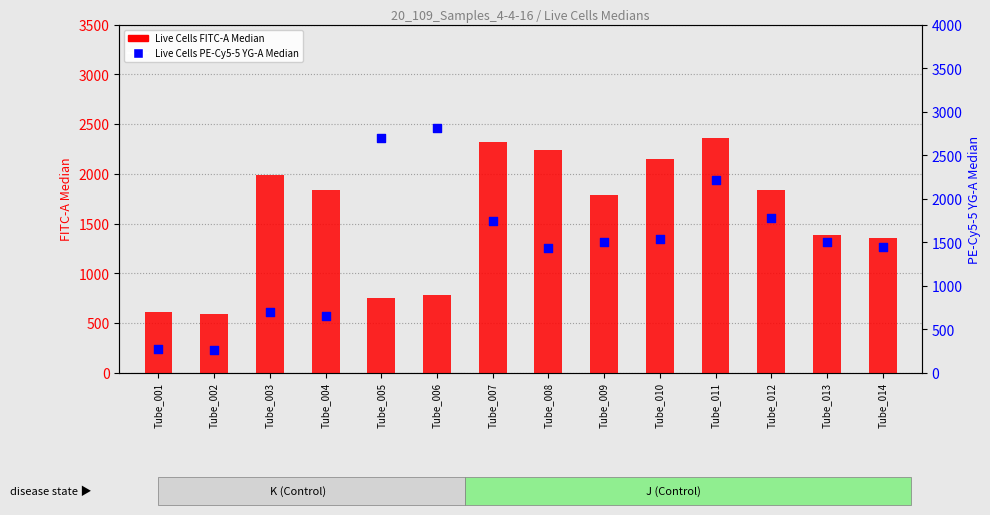

Which series has the widest spread of Y values?

Live Cells PE-Cy5-5 YG-A Median